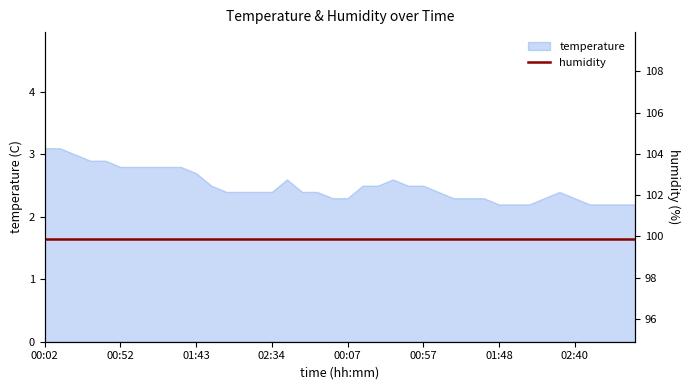

Is it true that temperature equals 4.0 at 00:57?

False